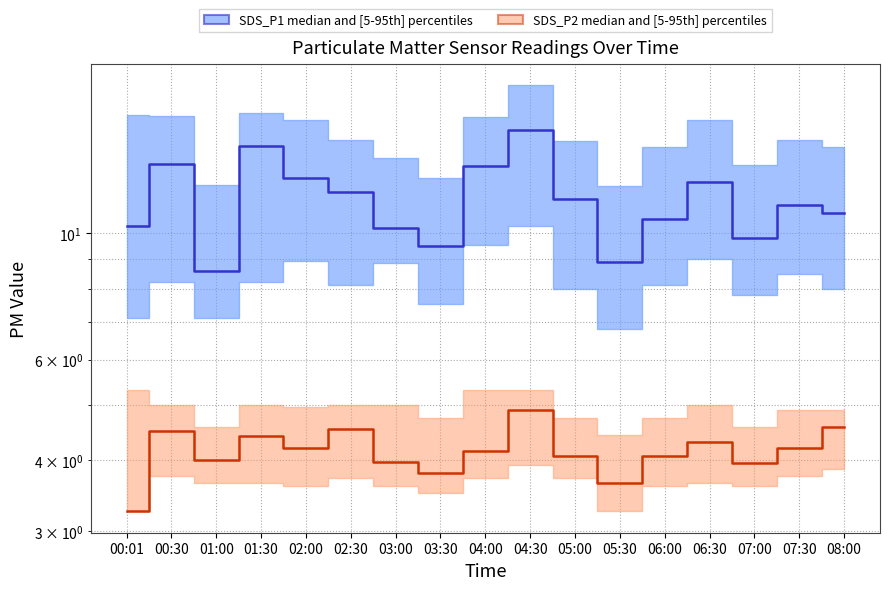

How many interior local peaks does the SDS_P2 median series have?

5